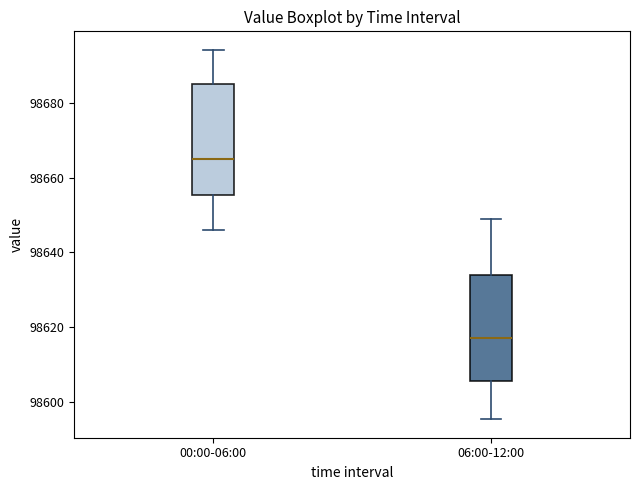

Where does the lower whisker of the box for 06:00-12:00 end on the y-axis? The values are not printed on the chart, so give them approximately, as read against the axis.

98596